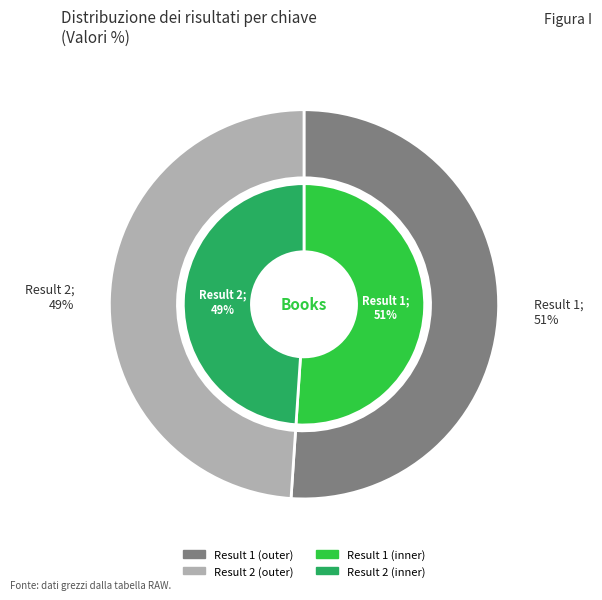

Is 1 the majority of the pie?

Yes